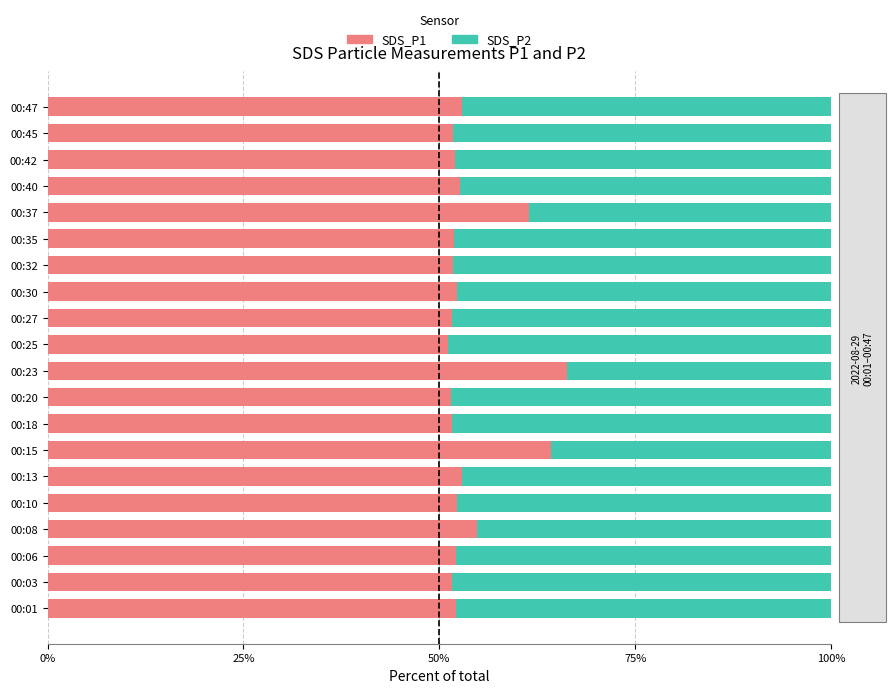

The SDS_P1 series shows 29.1 at 00:08. True or false?

False